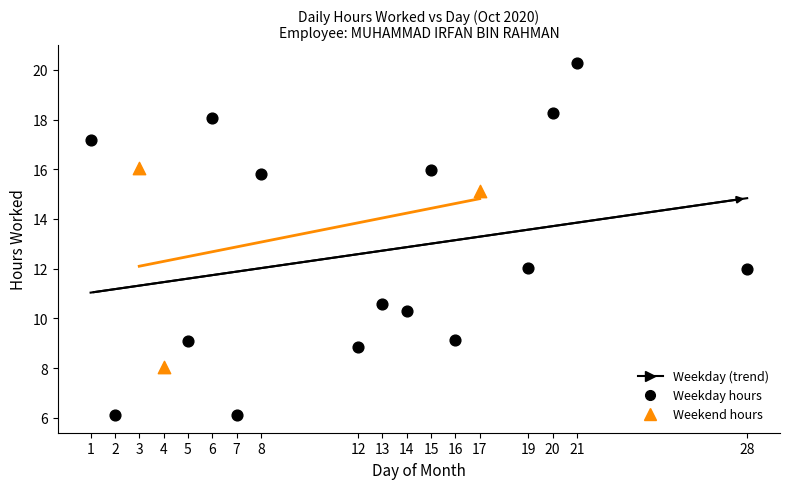

Which series reaches the maximum Y coordinate?

Weekday hours